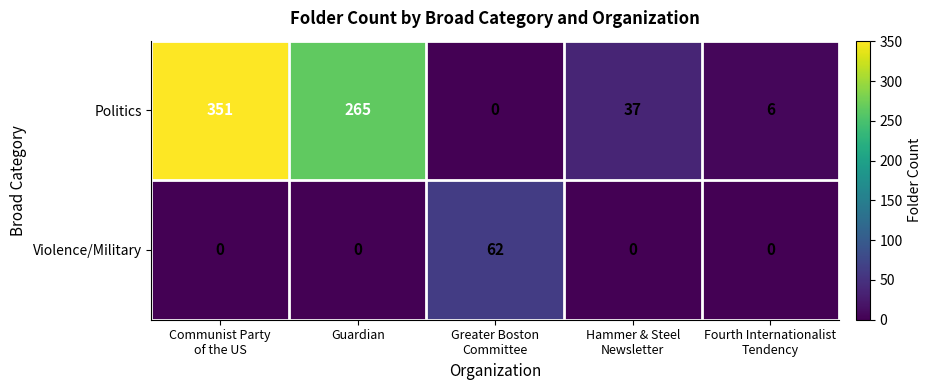

Reading left to right, extract all data points from this chart.

Politics: 351	265	0	37	6
Violence/Military: 0	0	62	0	0